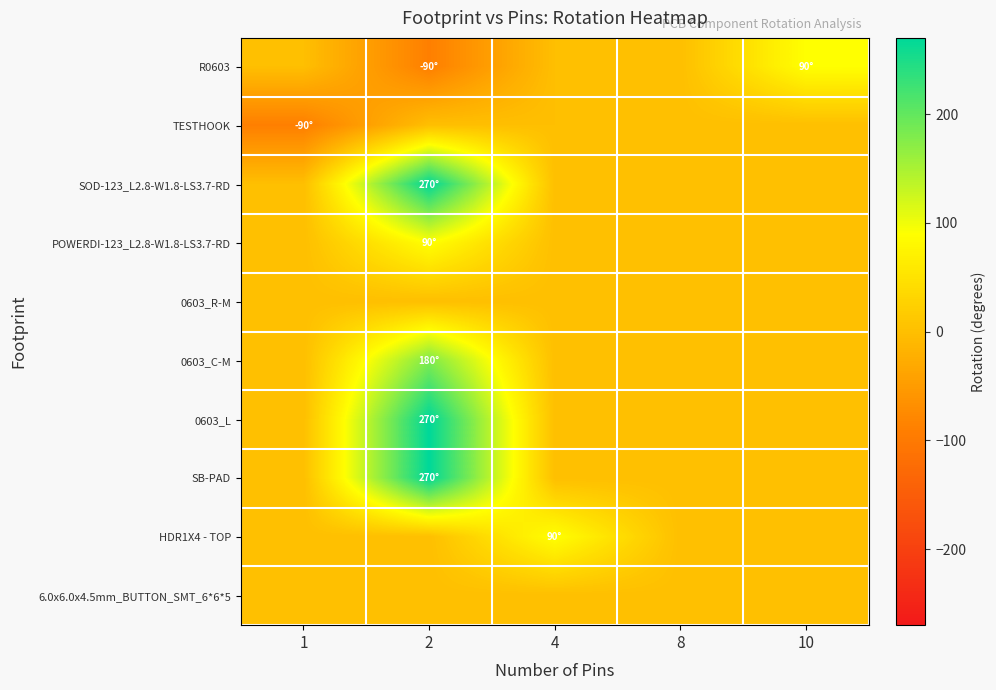

Reading left to right, extract all data points from this chart.

R0603: 1=0	2=-90	4=0	8=0	10=90
TESTHOOK: 1=-90	2=0	4=0	8=0	10=0
SOD-123_L2.8-W1.8-LS3.7-RD: 1=0	2=270	4=0	8=0	10=0
POWERDI-123_L2.8-W1.8-LS3.7-RD: 1=0	2=90	4=0	8=0	10=0
0603_R-M: 1=0	2=0	4=0	8=0	10=0
0603_C-M: 1=0	2=180	4=0	8=0	10=0
0603_L: 1=0	2=270	4=0	8=0	10=0
SB-PAD: 1=0	2=270	4=0	8=0	10=0
HDR1X4 - TOP: 1=0	2=0	4=90	8=0	10=0
6.0x6.0x4.5mm_BUTTON_SMT_6*6*5: 1=0	2=0	4=0	8=0	10=0